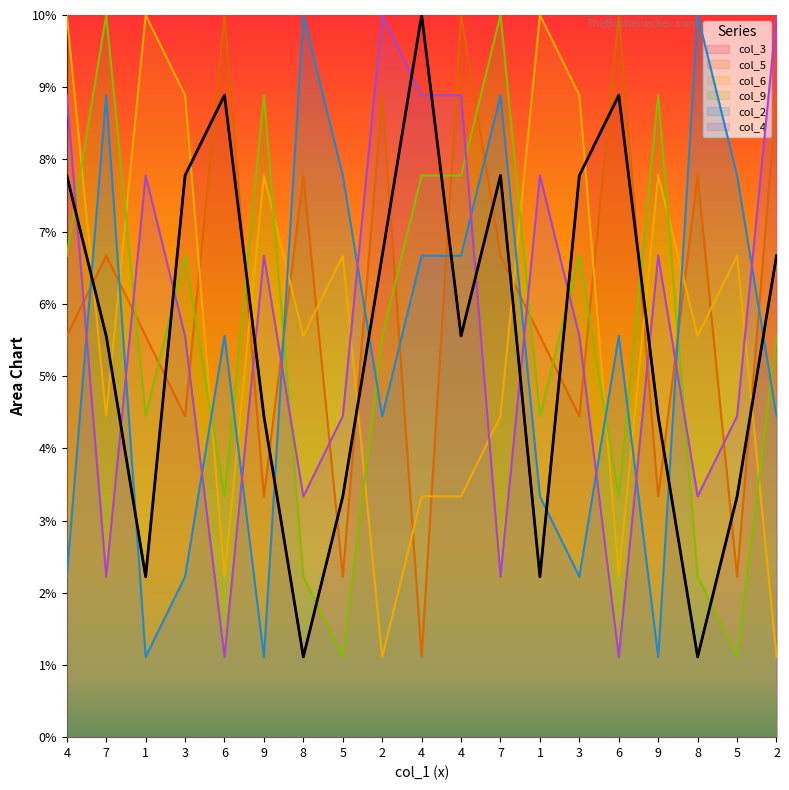

What is the value of the col_5 point at the 19th from the left?

8.9